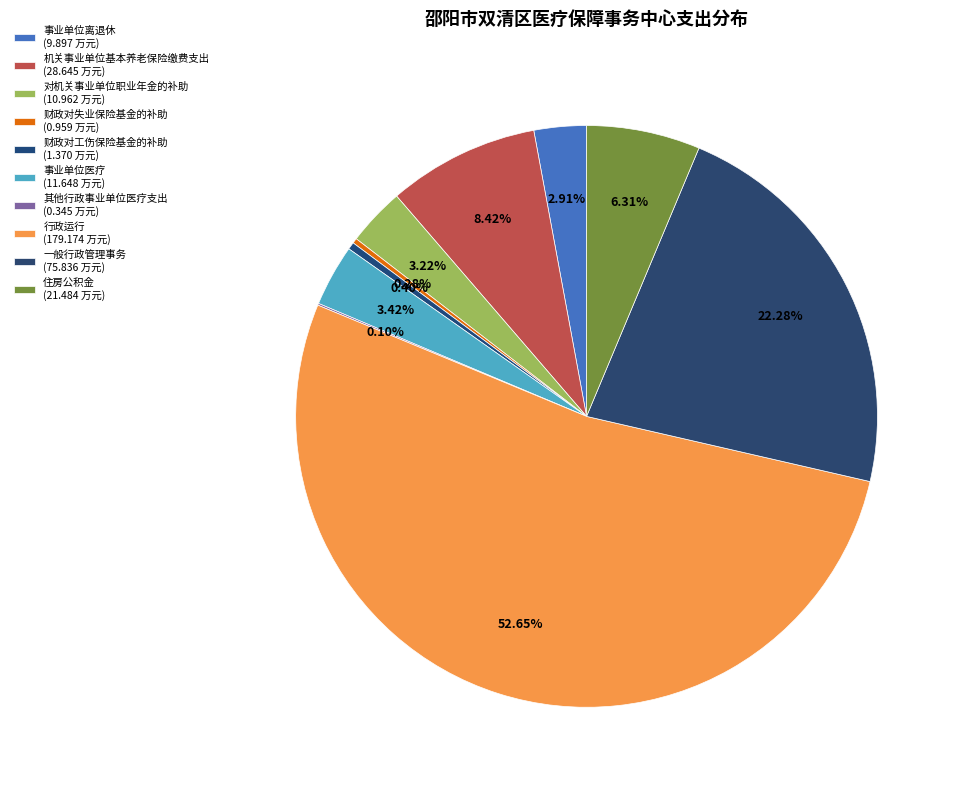

Is it true that 财政对失业保险基金的补助 is 0% of the pie?

True